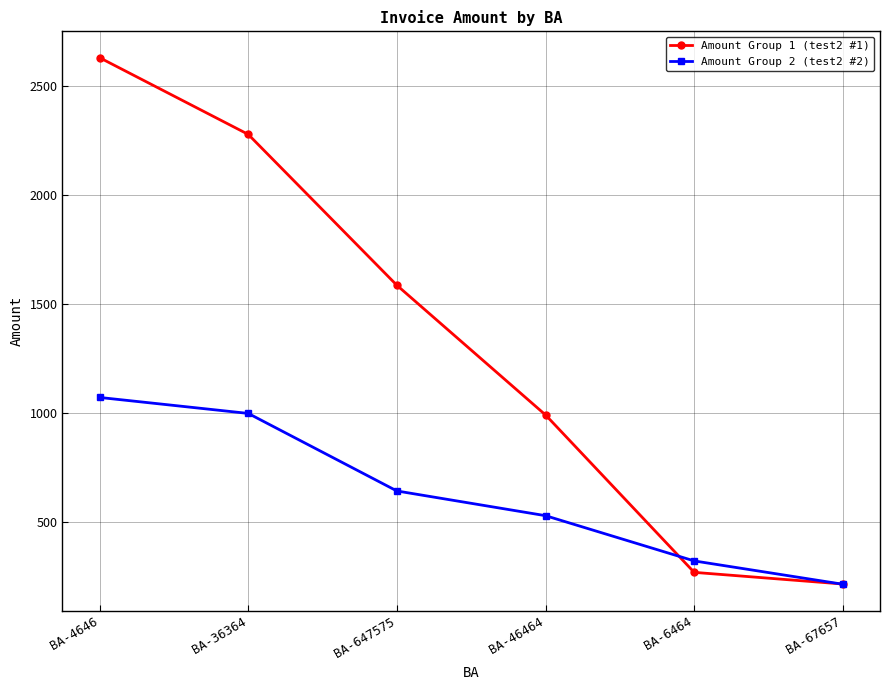

What is the difference between the Amount Group 1 (test2 #1) values at BA-647575 and BA-46464?

594.9